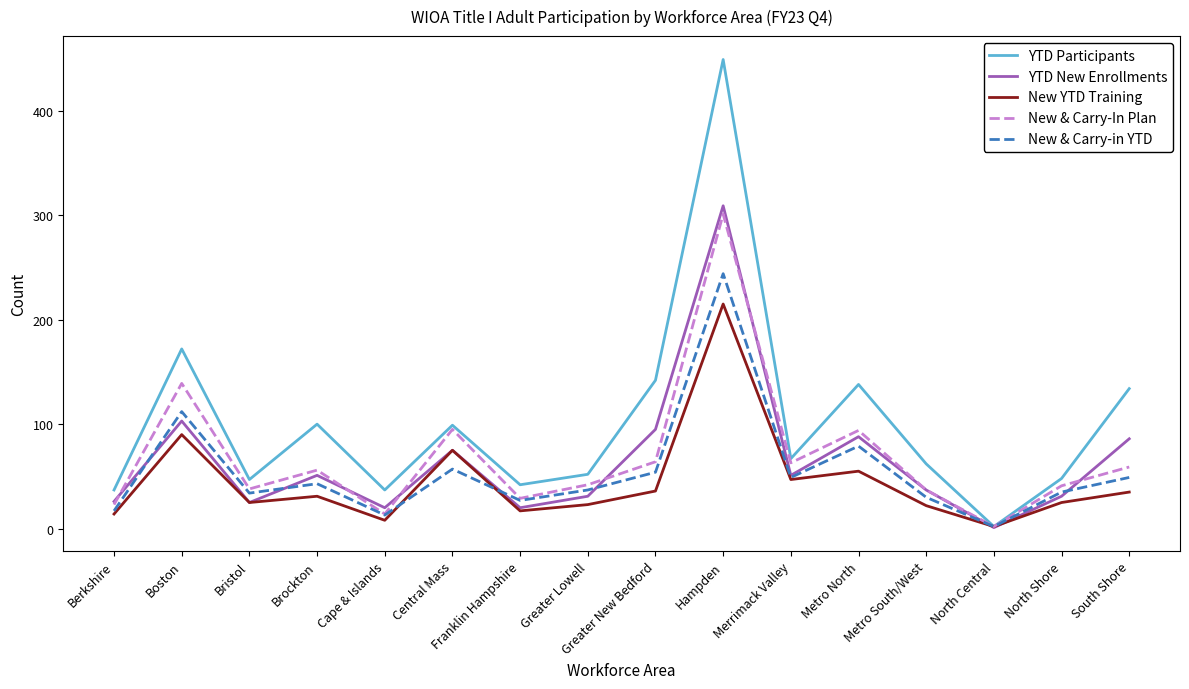

Does the chart have visible grid lines?

No